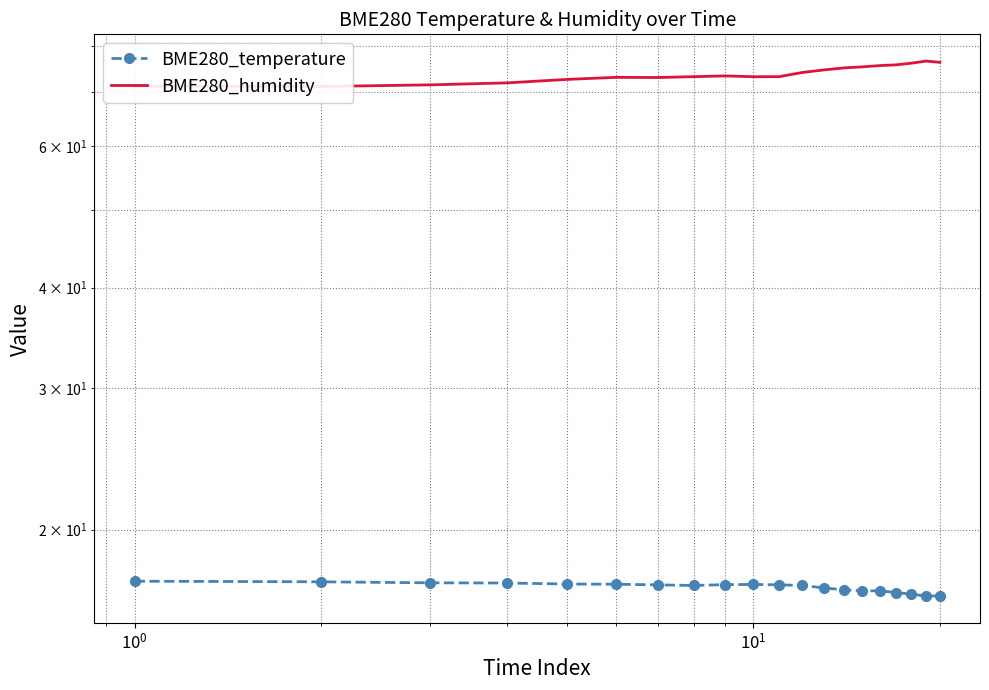

At $\mathdefault{10^{-2}}$, list the series in order from smallest to largest.

BME280_temperature, BME280_humidity